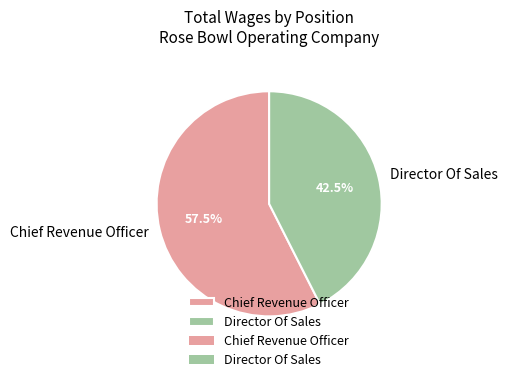

What is the largest slice in the pie chart?

Chief Revenue Officer